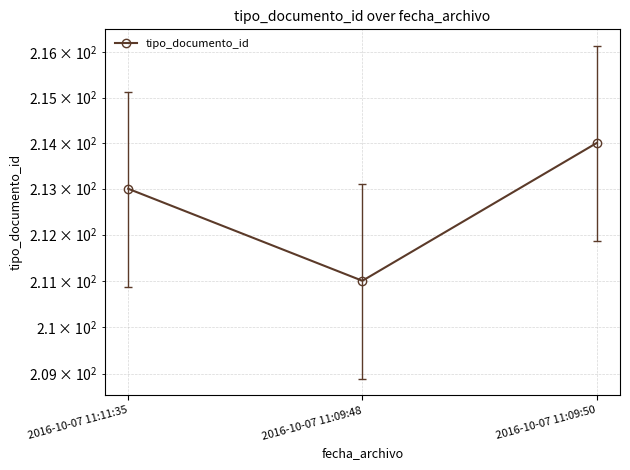

The value at 2016-10-07 11:09:50 is 214. True or false?

True